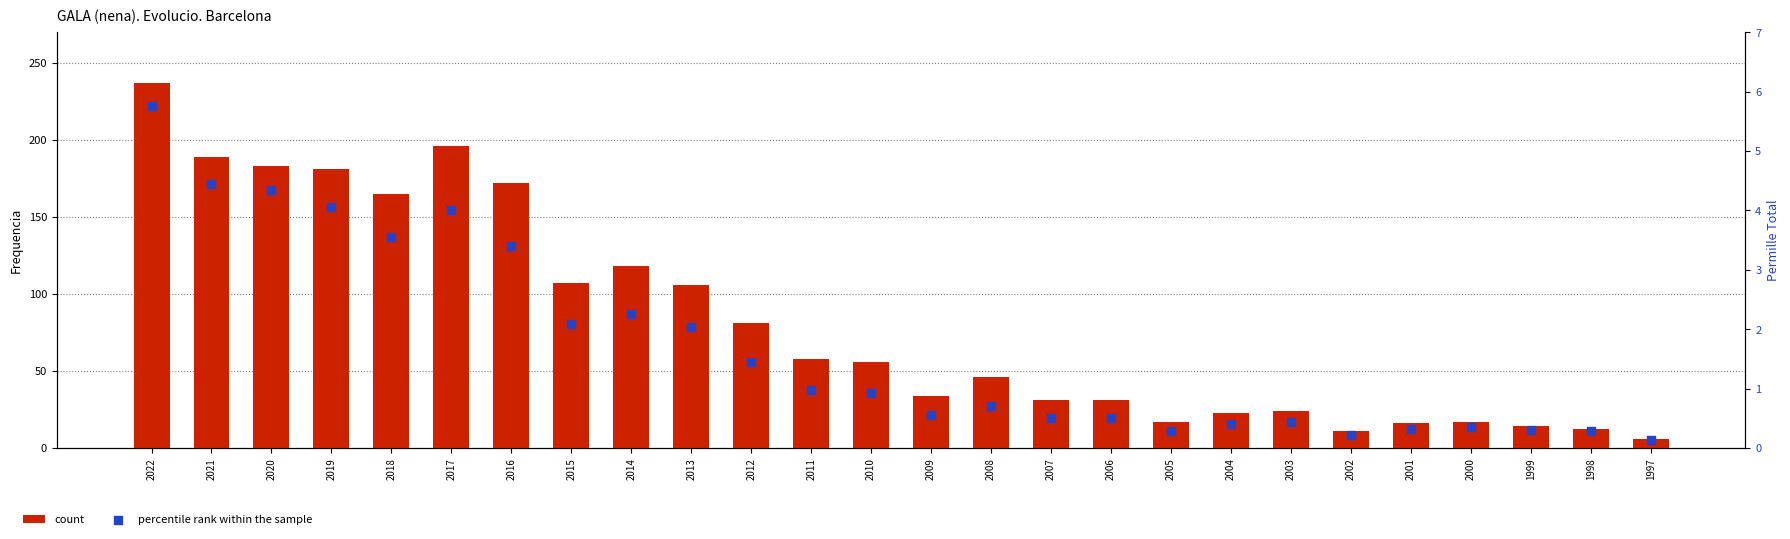

Which series has the largest total across all categories?

count